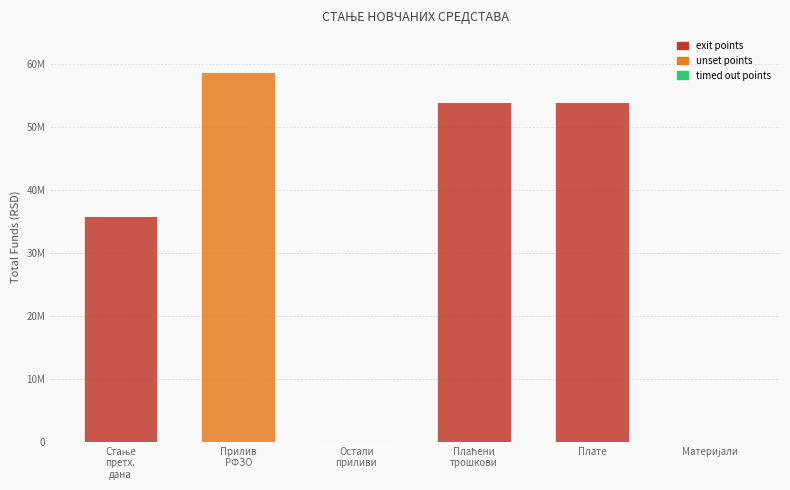

Is it true that unset points equals 96044506.8 at Прилив
РФЗО?

False